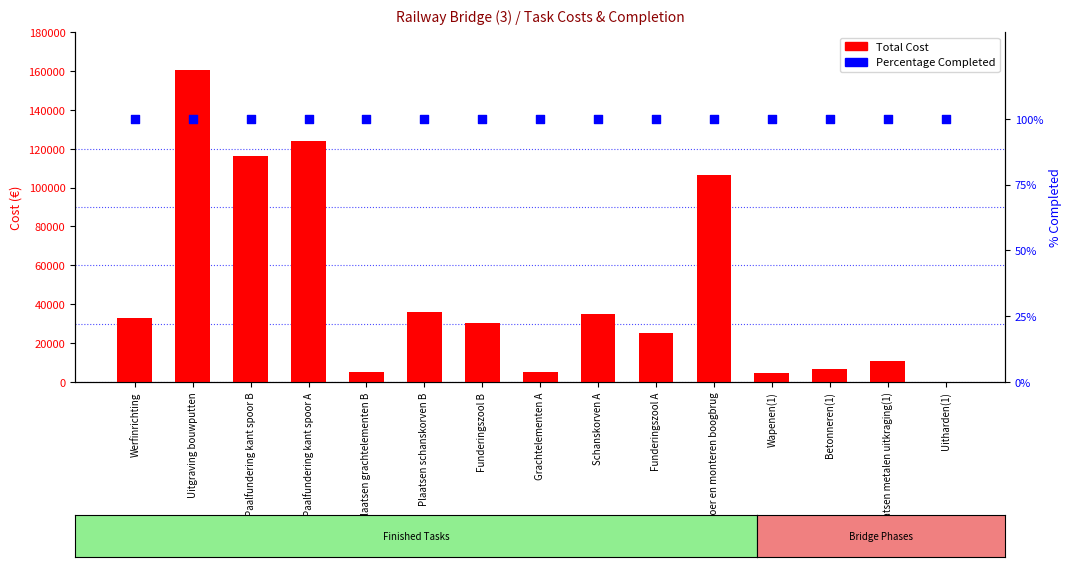

At how many categories does at least one series exceed 55855?

4